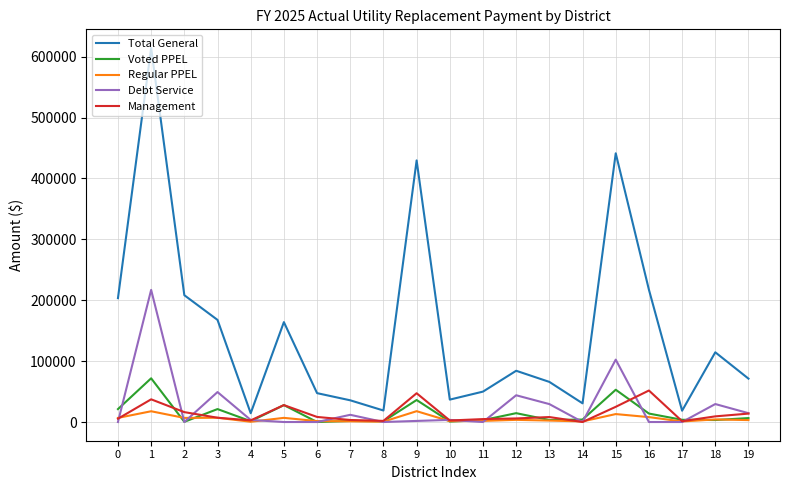

What is the difference between the Voted PPEL values at 18 and 15?

49740